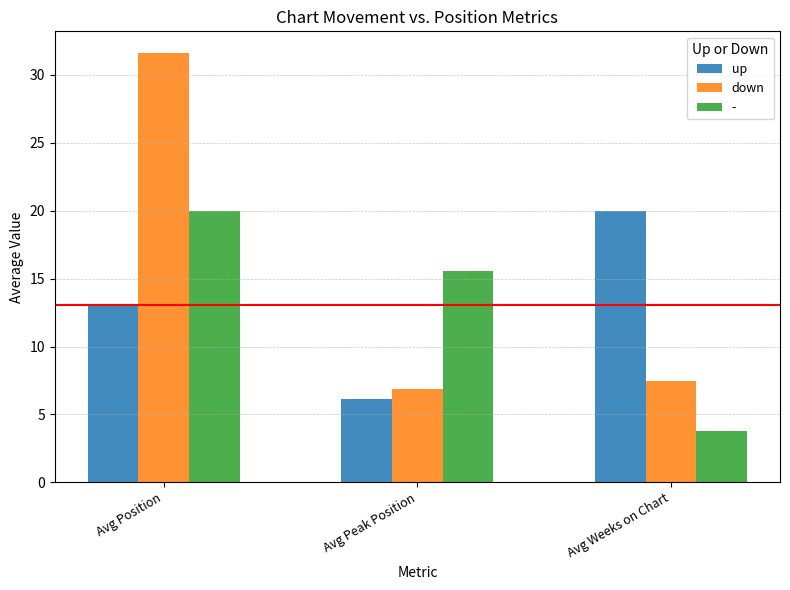

Rank the series at Avg Position from lowest to highest value.

up, -, down